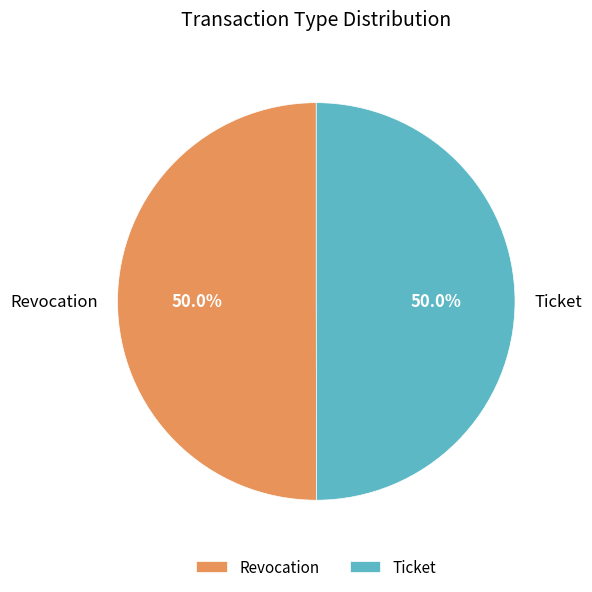

Approximately how many times larger is the value at Ticket compared to Revocation?

1.0